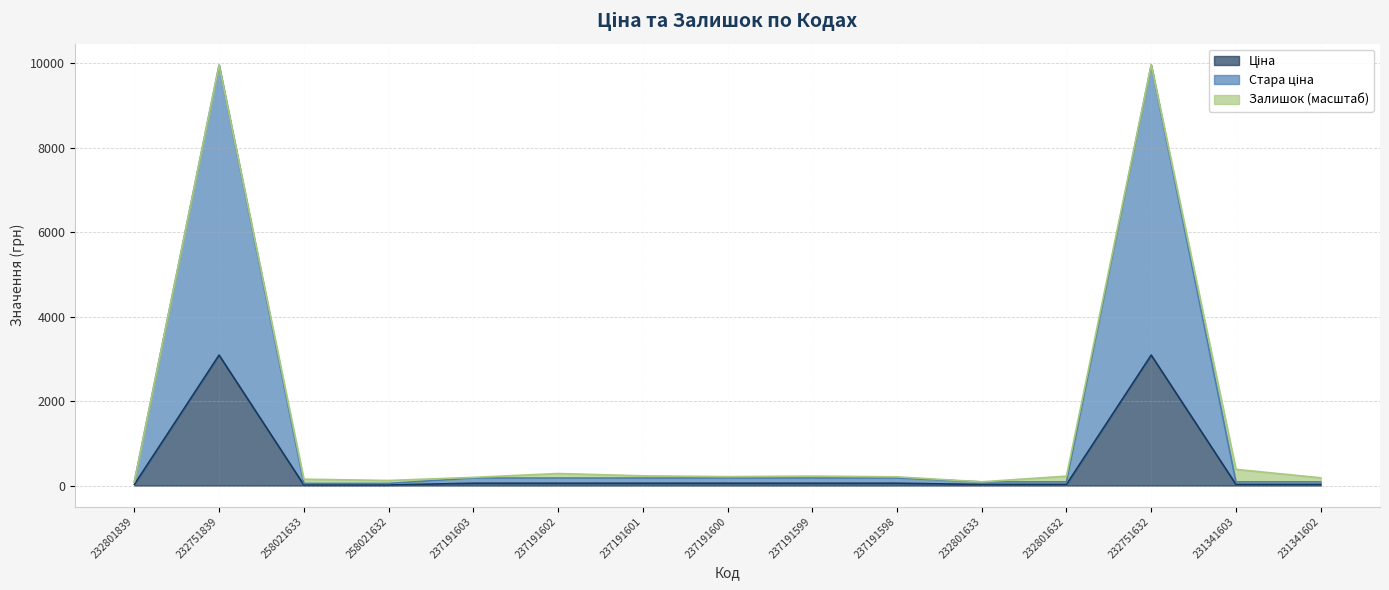

What is the maximum value shown in the chart?

9960.7